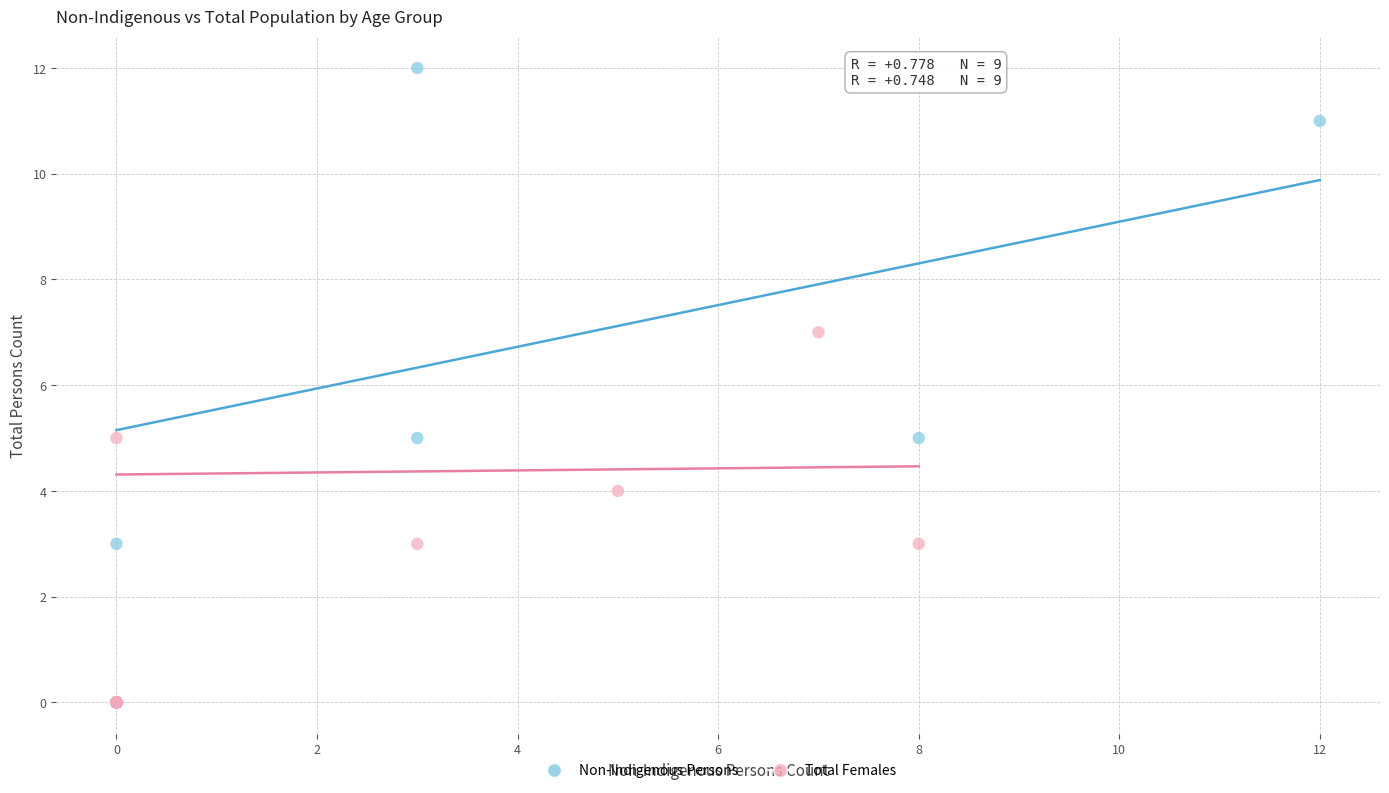

Which series reaches the maximum Y coordinate?

Non-Indigenous Persons